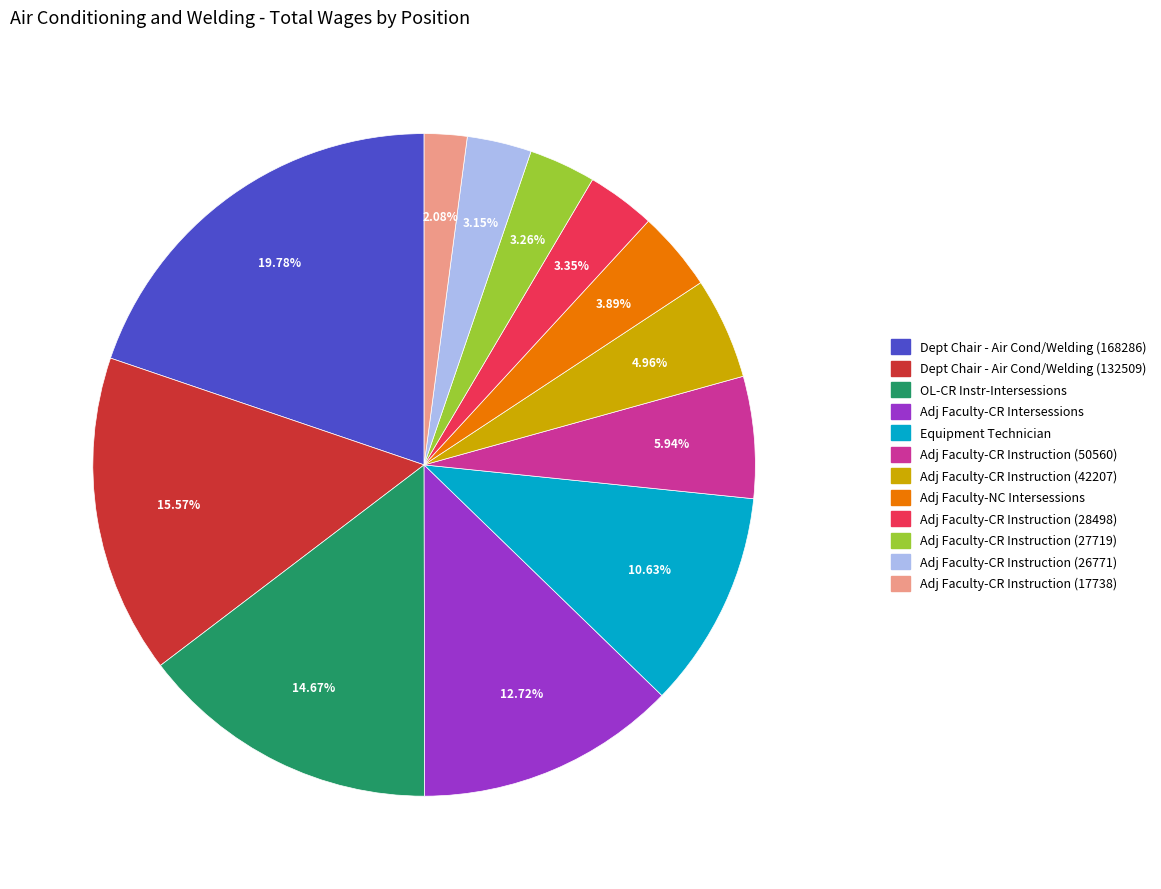

Combined, do Adj Faculty-CR Instruction (42207) and Adj Faculty-CR Instruction (28498) account for over 50%?

No